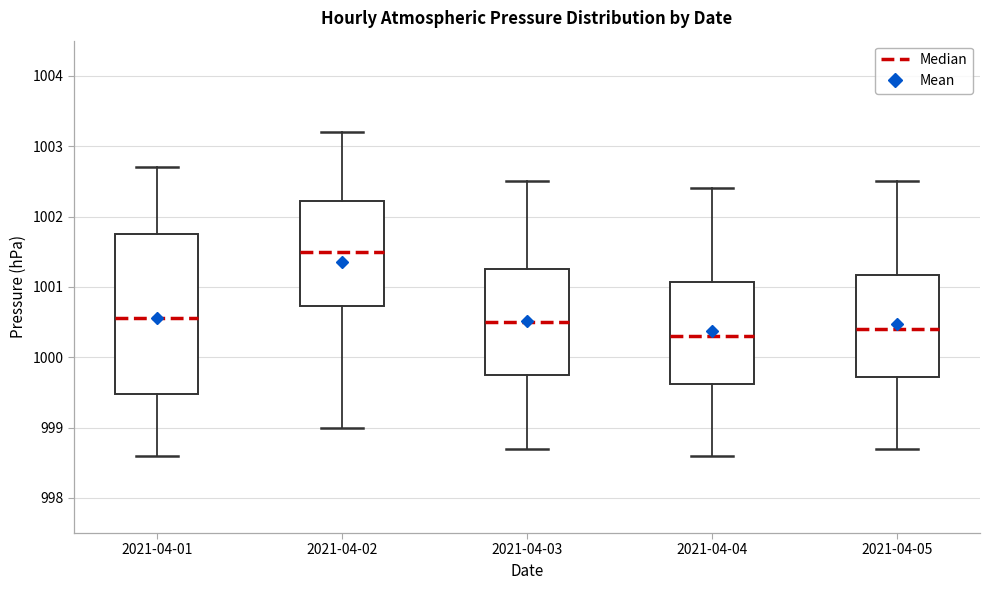

Where does the median line of the box for 2021-04-02 sit on the y-axis? The values are not printed on the chart, so give them approximately, as read against the axis.

1001.5